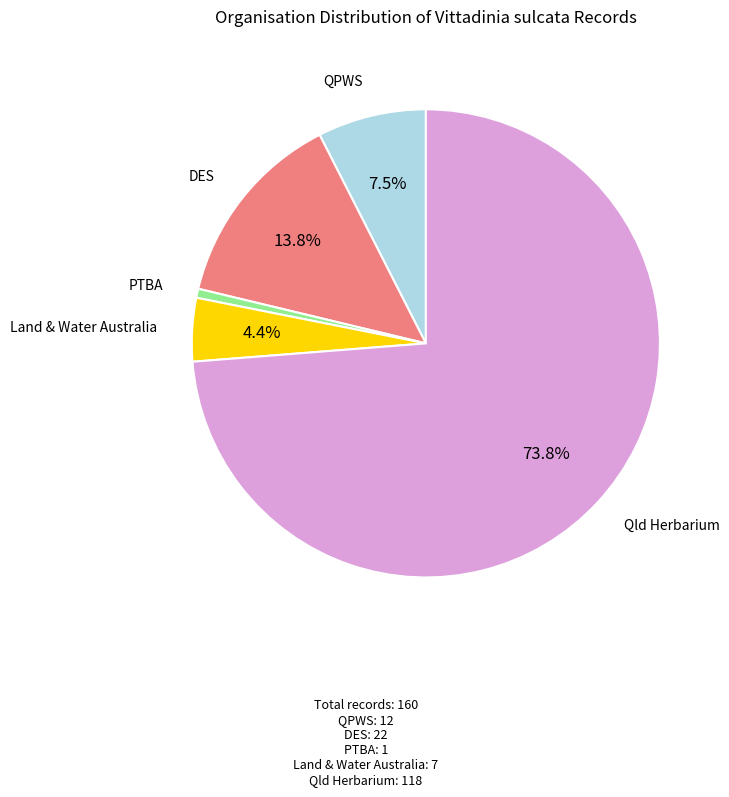

Does any single category account for the majority?

Yes